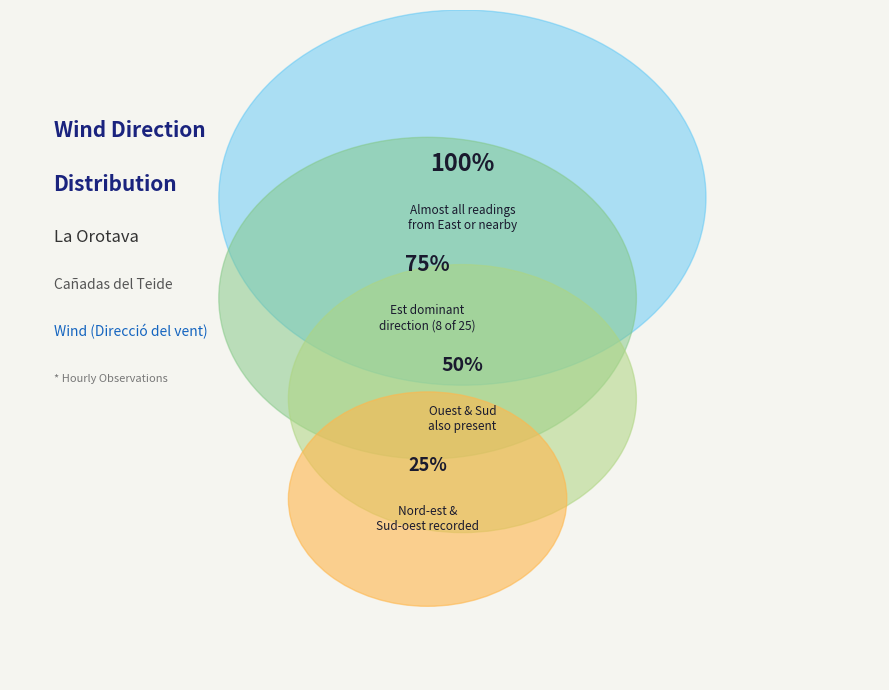

Combined, do Sud and Oest account for over 50%?

No